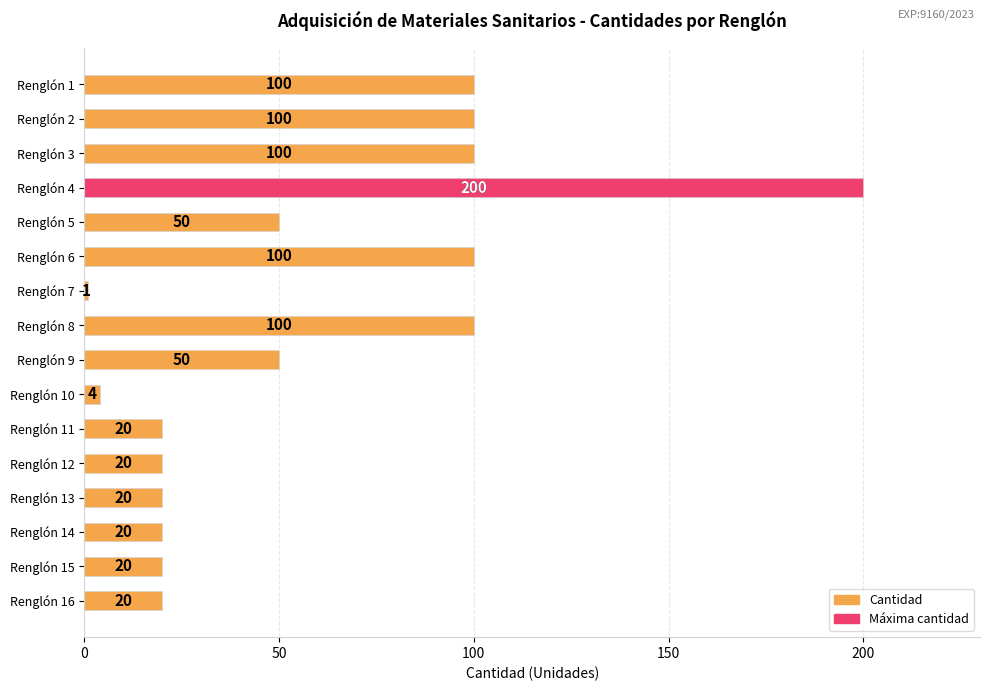

Count the number of categories in the chart.

16